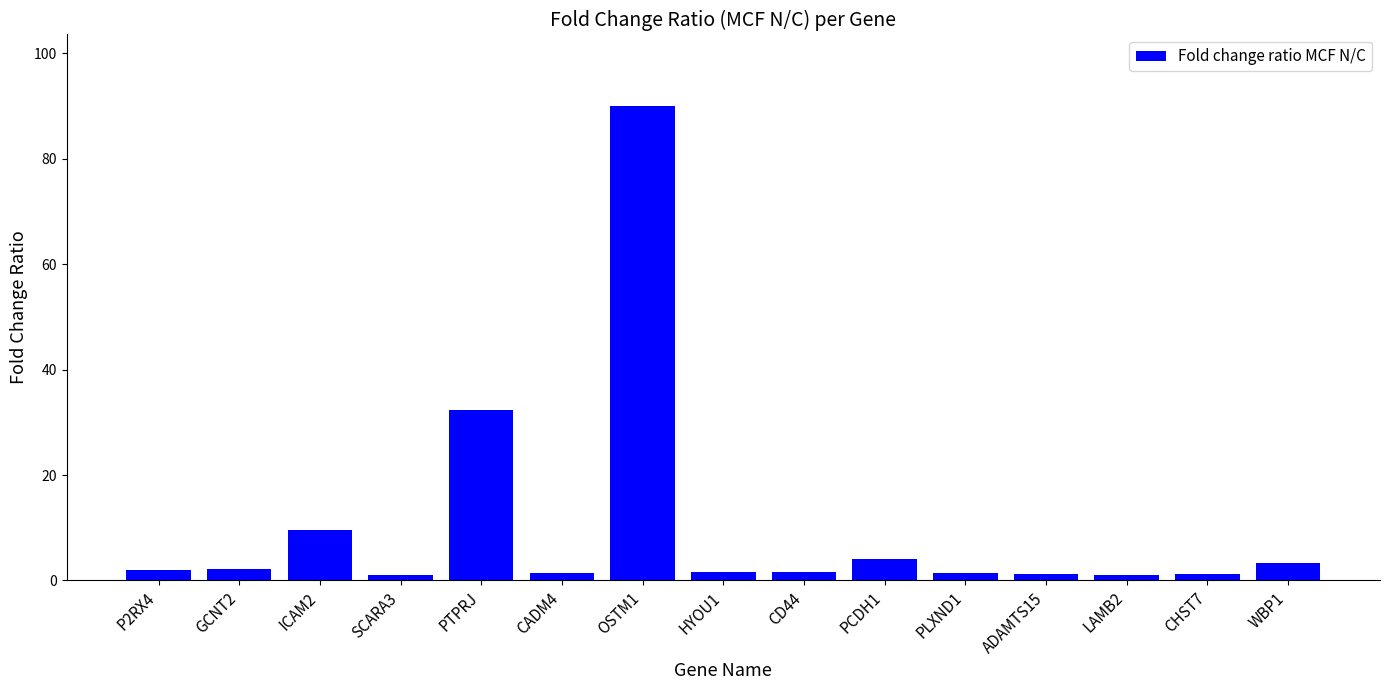

What position from the right is WBP1?

1